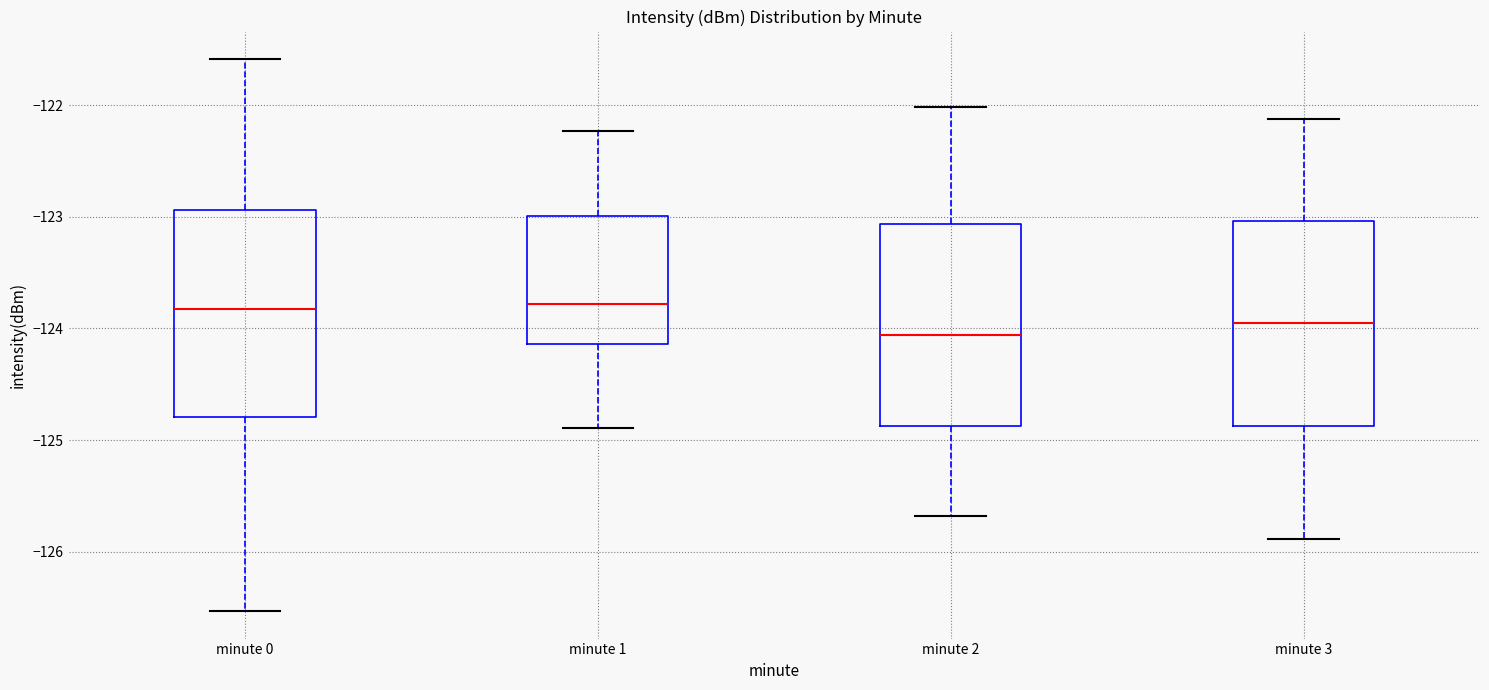

Reading left to right, read every box against the y-axis: the position of its median line, the range the box covers, and the ends of its whiskers. The values are not printed on the chart, so give them approximately, as read against the axis.

minute 0: median -123.8, box -124.8 to -122.9, whiskers -126.5 to -121.6
minute 1: median -123.8, box -124.1 to -123.0, whiskers -124.9 to -122.2
minute 2: median -124.1, box -124.9 to -123.1, whiskers -125.7 to -122.0
minute 3: median -124.0, box -124.9 to -123.0, whiskers -125.9 to -122.1